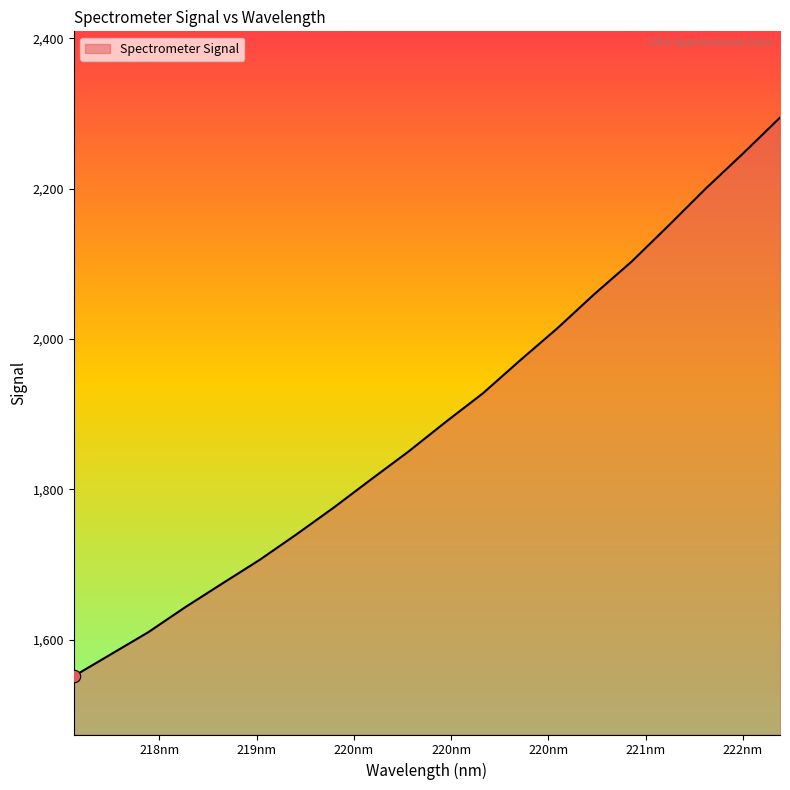

What is the minimum value shown in the chart?

1551.6